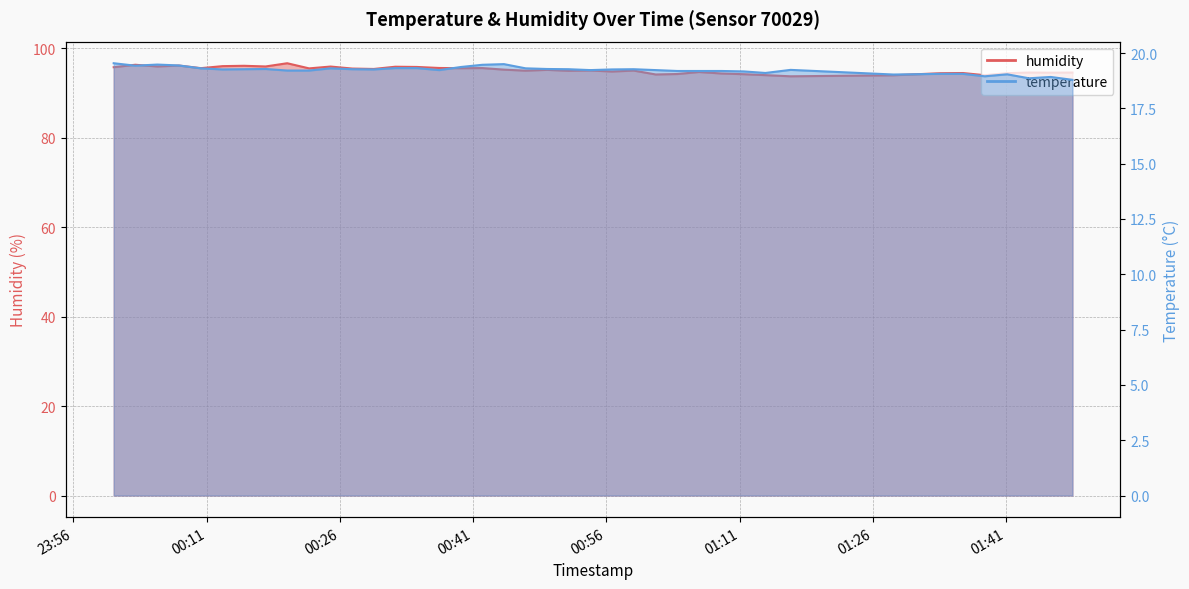

Does the chart display data point markers on the line(s)?

No